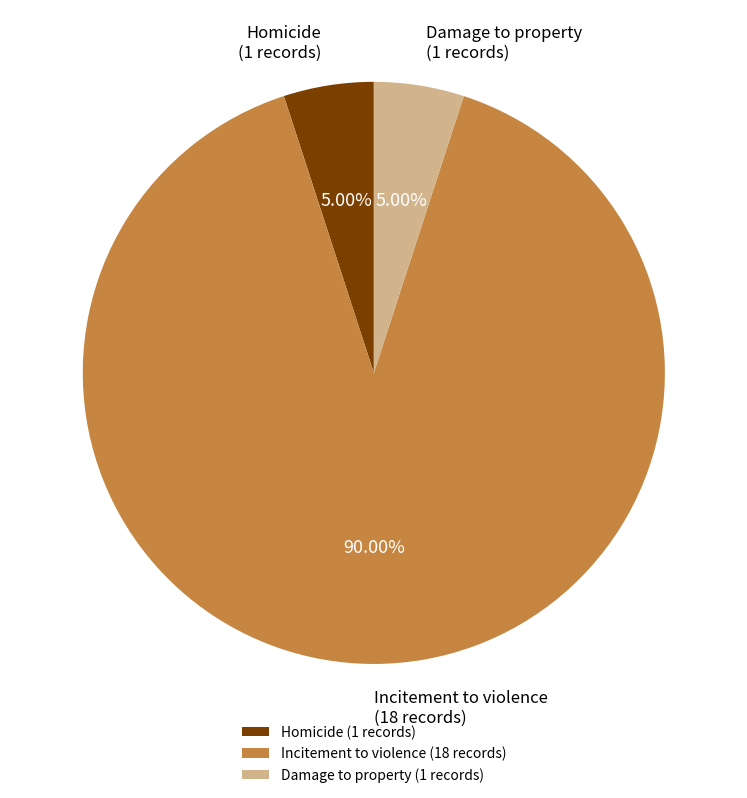

To the nearest percent, what is the difference between the largest and smallest slice percentages?

85%